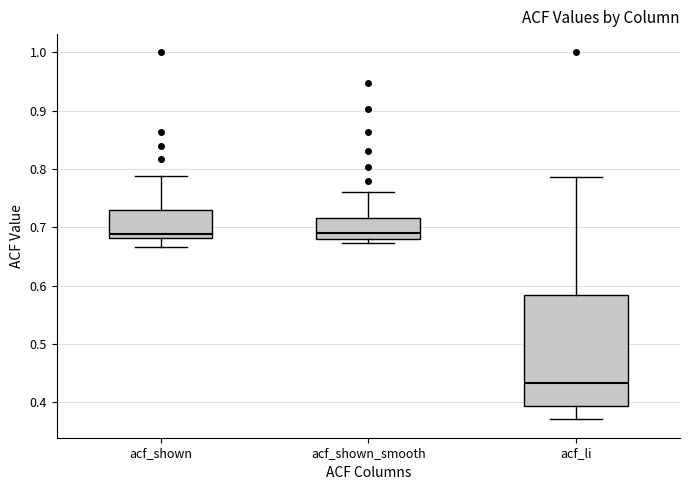

Where does the median line of the box for acf_li sit on the y-axis? The values are not printed on the chart, so give them approximately, as read against the axis.

0.43